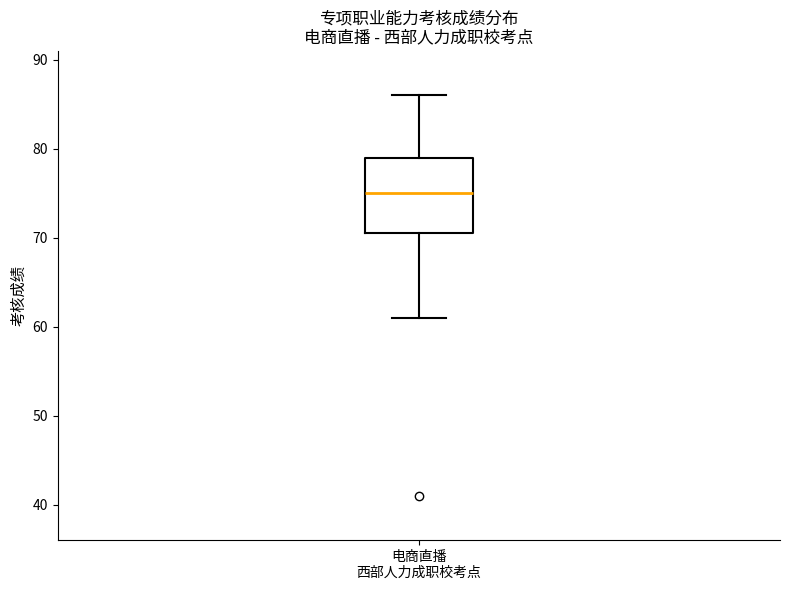

Read this box plot against the y-axis: the position of the median line, the range covered by the box, and the ends of both whiskers. The values are not printed on the chart, so give them approximately, as read against the axis.

median 75, box 71 to 79, whiskers 61 to 86